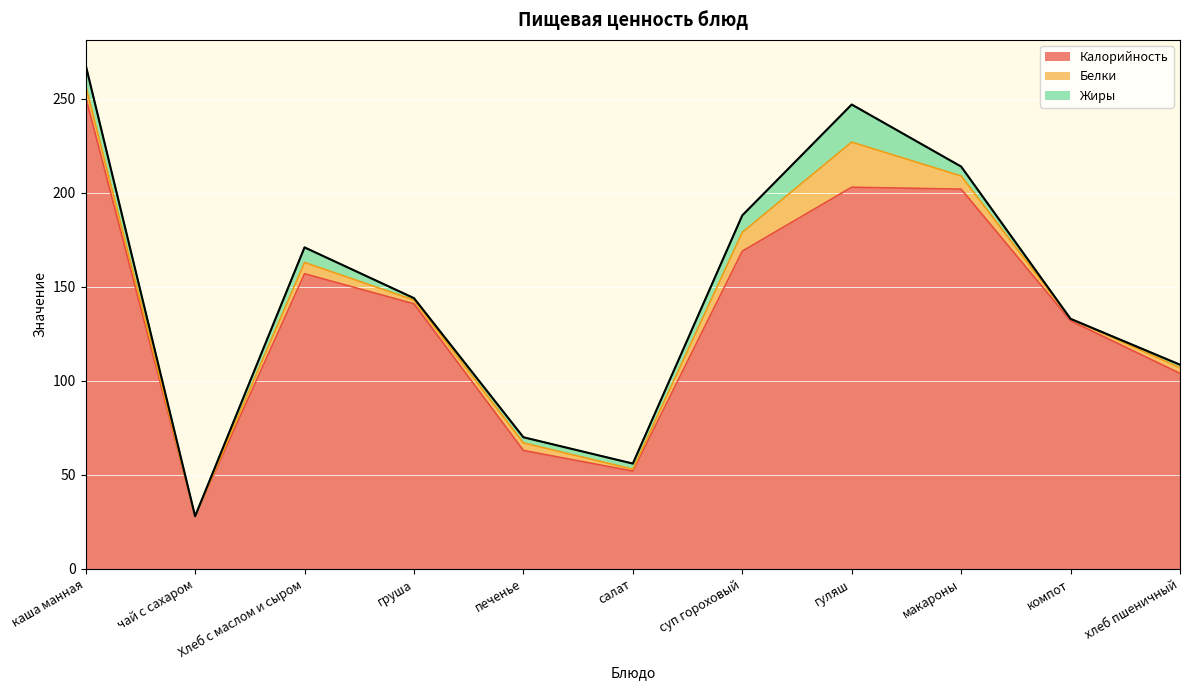

Where is the first local minimum for Жиры?

чай с сахаром